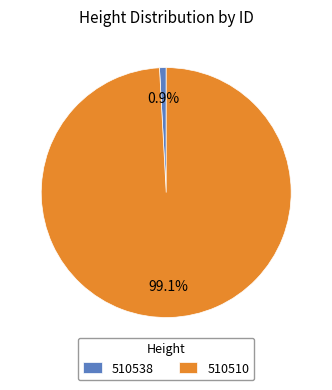

What is the smallest slice in the pie chart?

510538